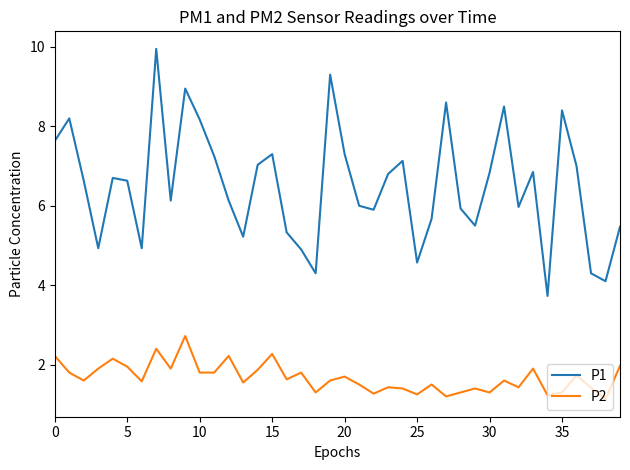

Which series has the widest spread of values?

P1